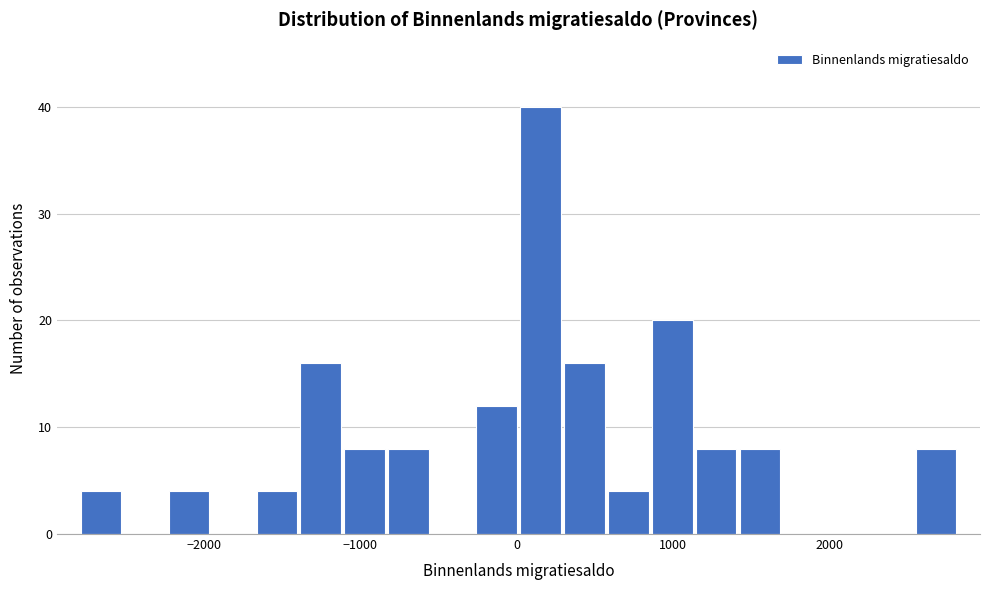

Around what value on the x-axis is the tallest bar? Give the approximate position of its centre, as read against the axis.

200